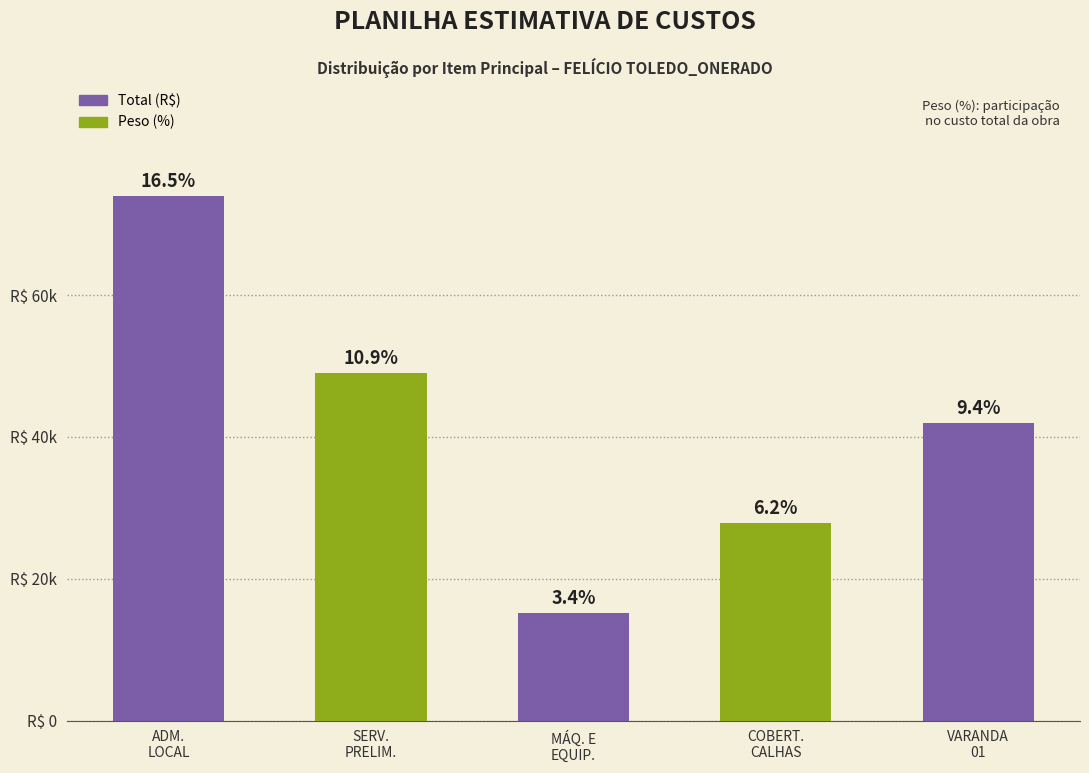

What is the smallest value displayed?

15198.9